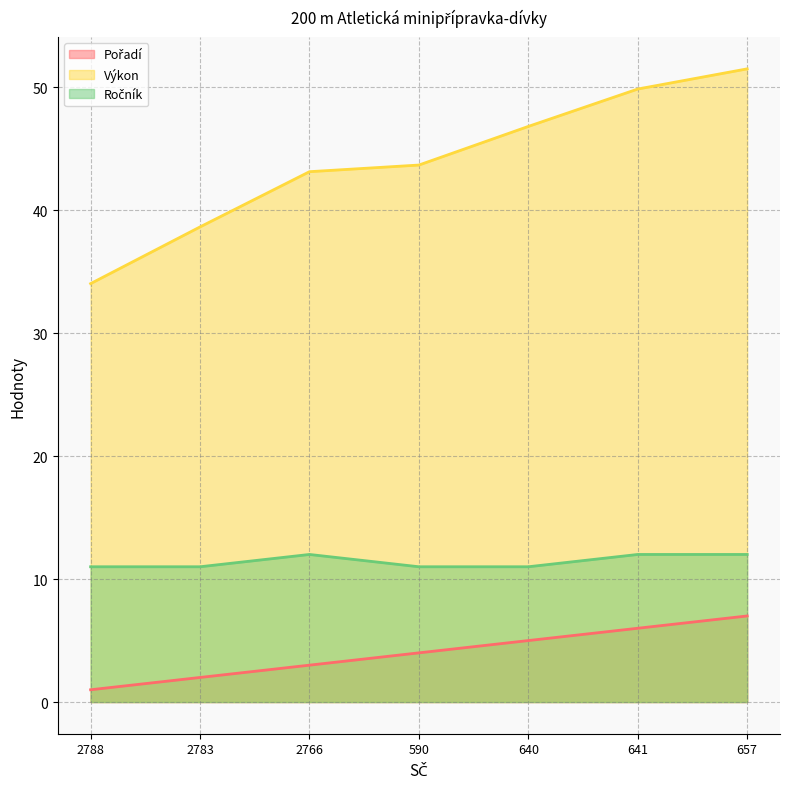

True or false: Ročník and Výkon intersect in this chart.

False